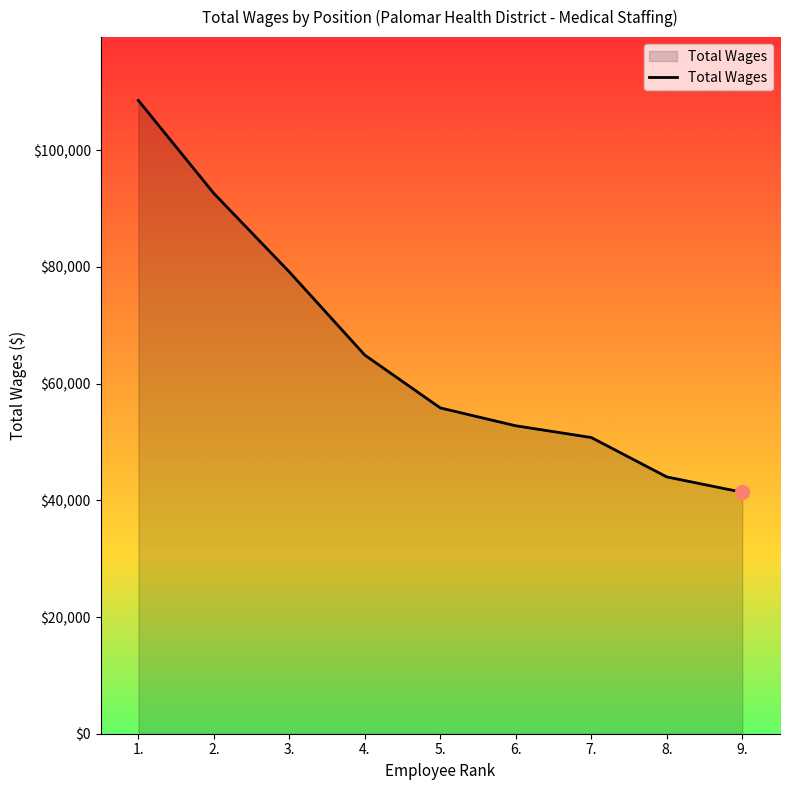

How many distinct data groups are displayed?

1